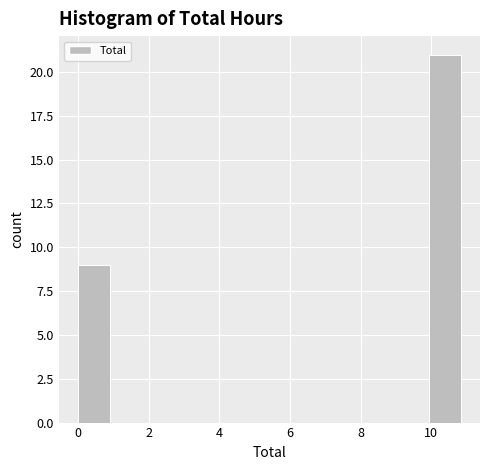

Over which range of the x-axis is the bar tallest?

10.0 to 10.8